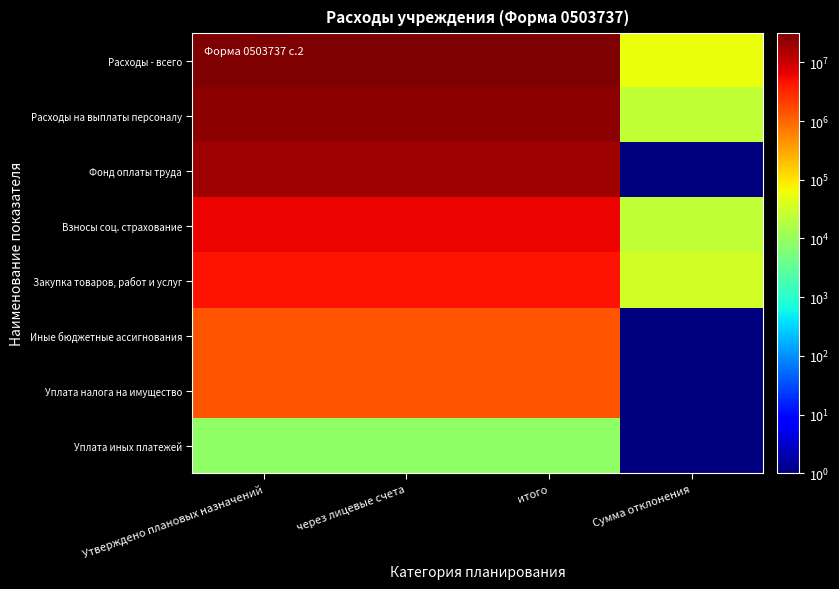

What is the total value across all series at итого?

89148498.3